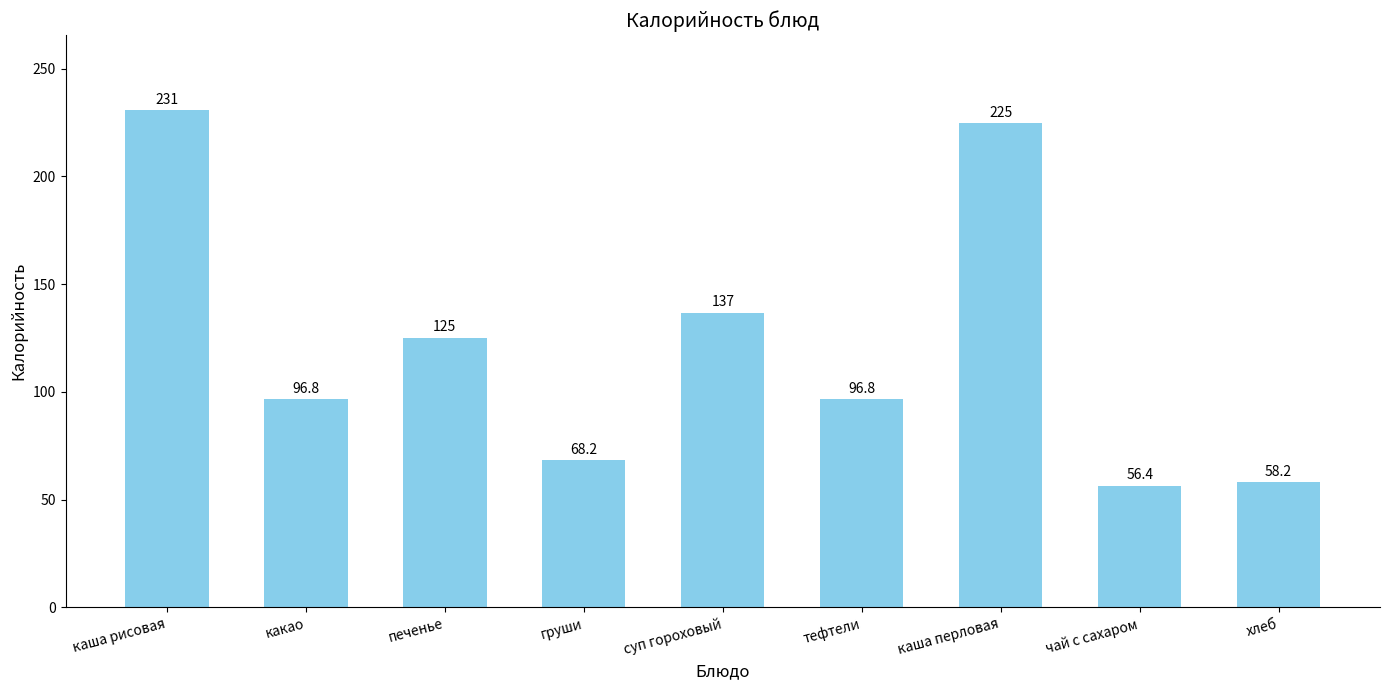

What is the maximum value shown in the chart?

230.9